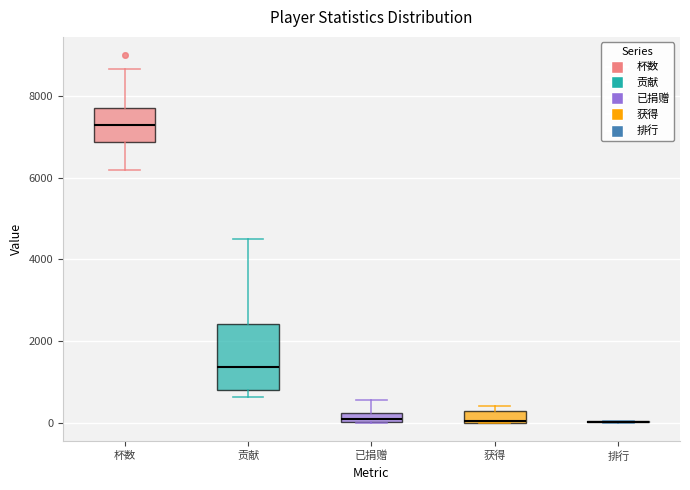

Where does the median line of the box for 贡献 sit on the y-axis? The values are not printed on the chart, so give them approximately, as read against the axis.

1400